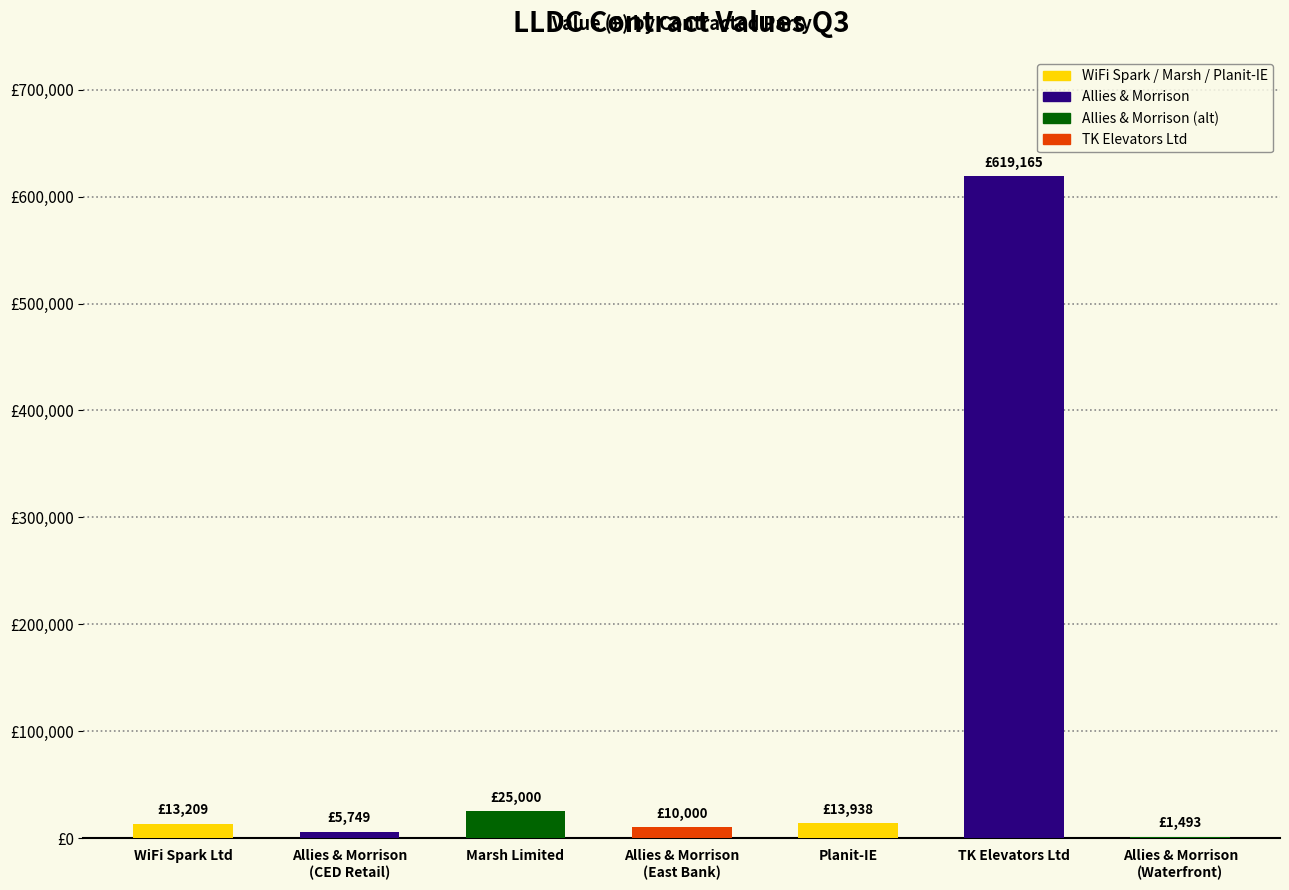

Reading left to right, transcribe all the data shown in this chart.

13208.5	5749.3	25000.0	10000.0	13937.5	619165.0	1492.6